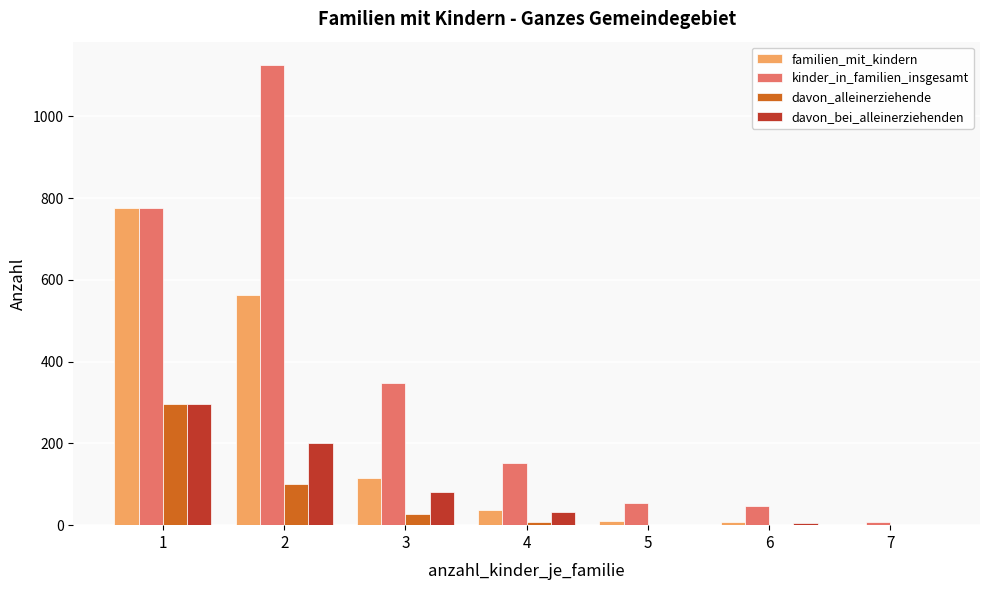

What is the highest value of the kinder_in_familien_insgesamt series?

1126